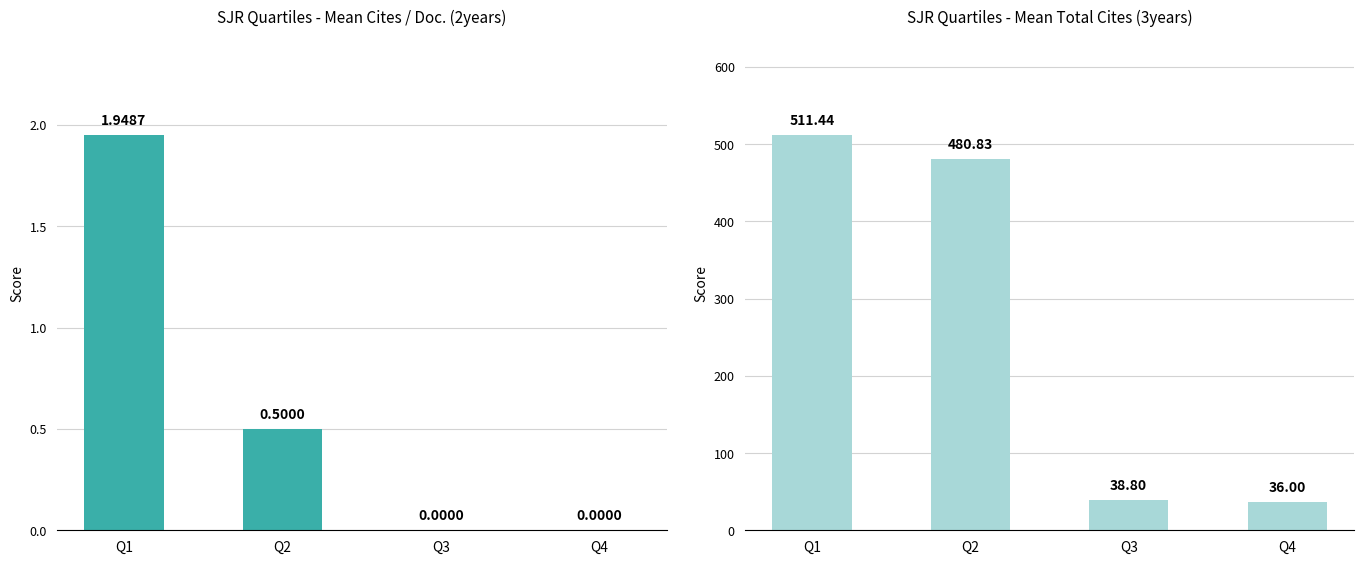

How many series are shown in this chart?

2